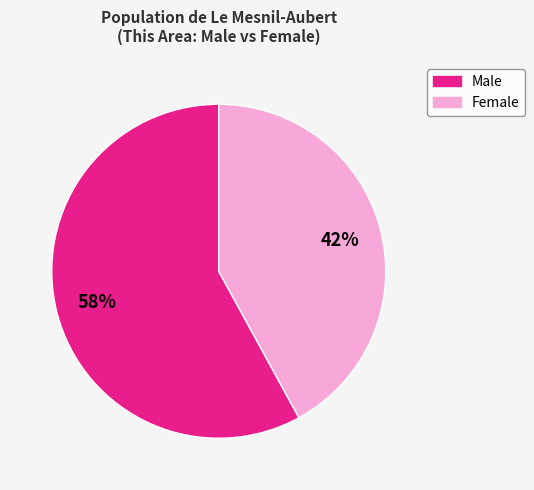

Is there any slice that represents more than half of the pie?

Yes